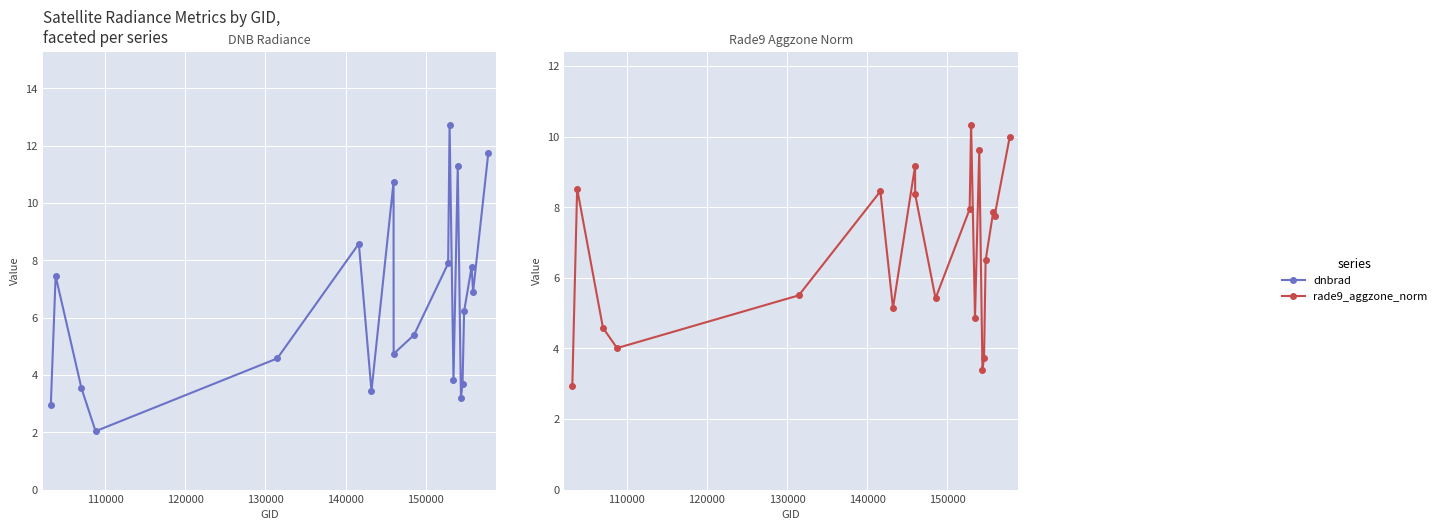

How many lines are shown in the chart?

2